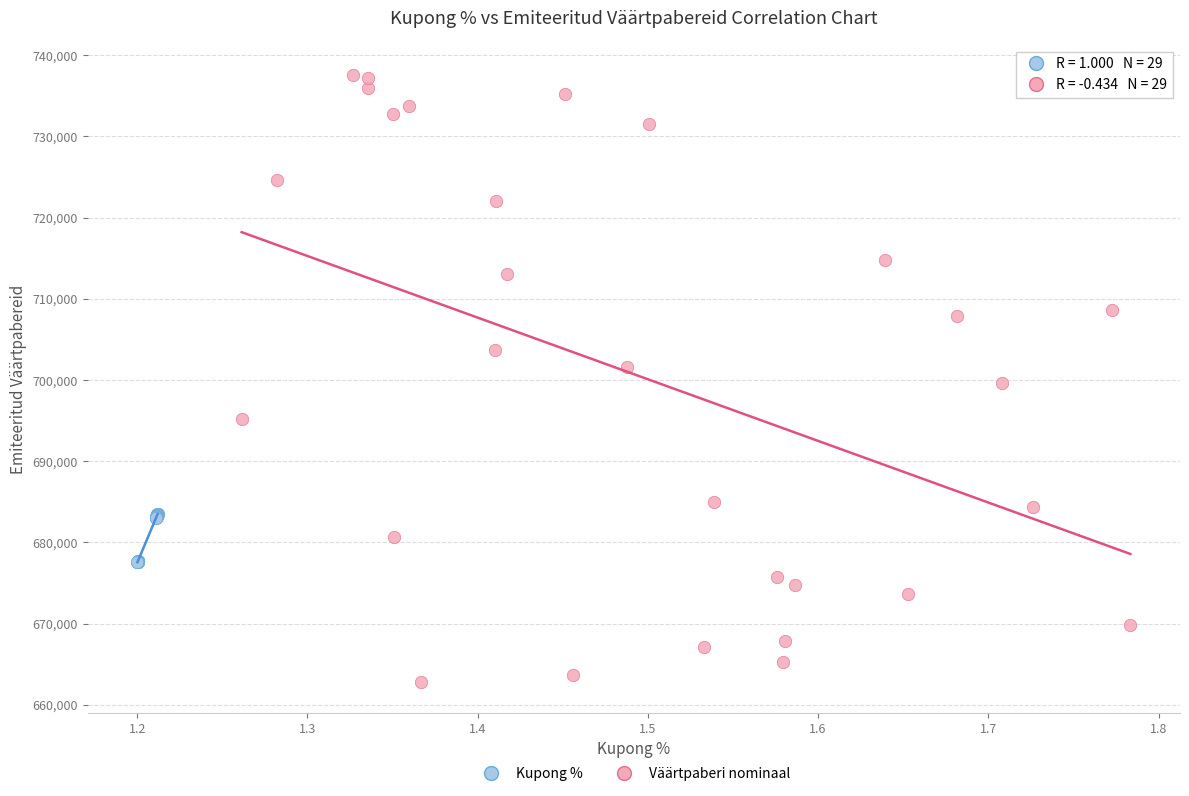

What are all the series names shown in the legend?

Kupong %, Väärtpaberi nominaal